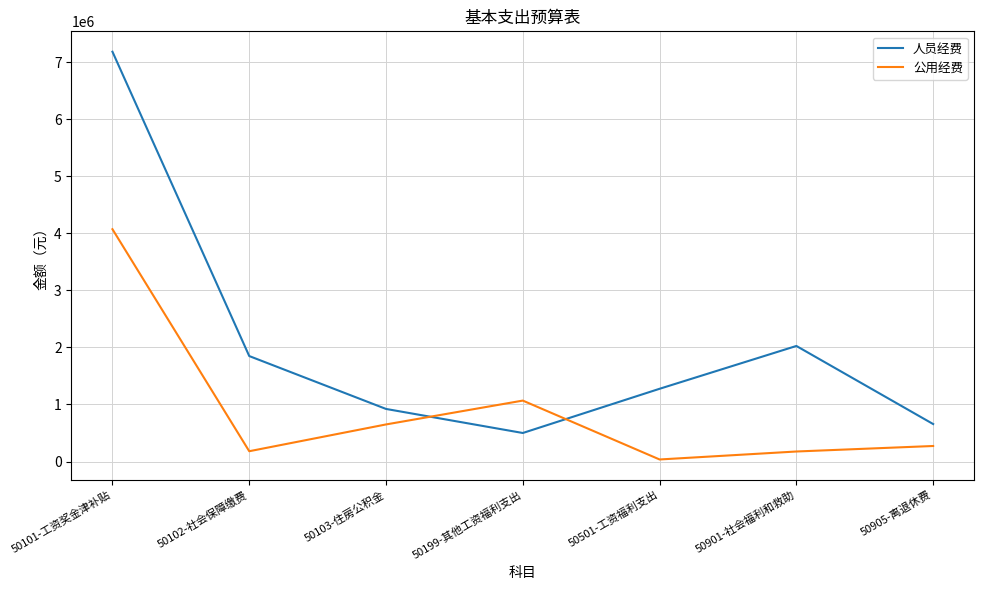

What is the average value of the 公用经费 series?

922040.6